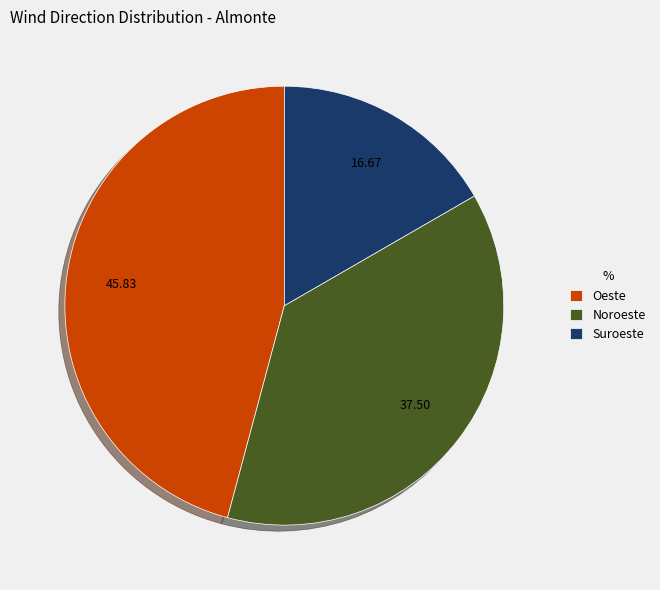

Does Oeste represent more than half of the total?

No